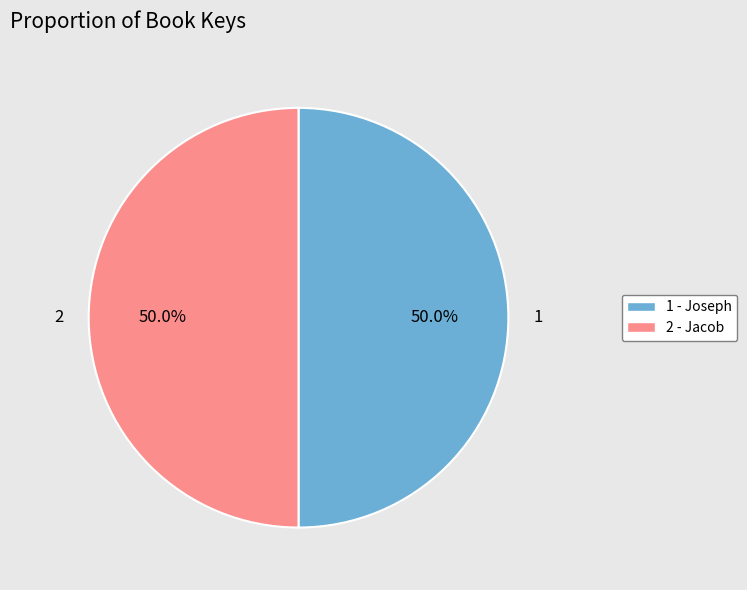

How many slices are in this pie chart?

2